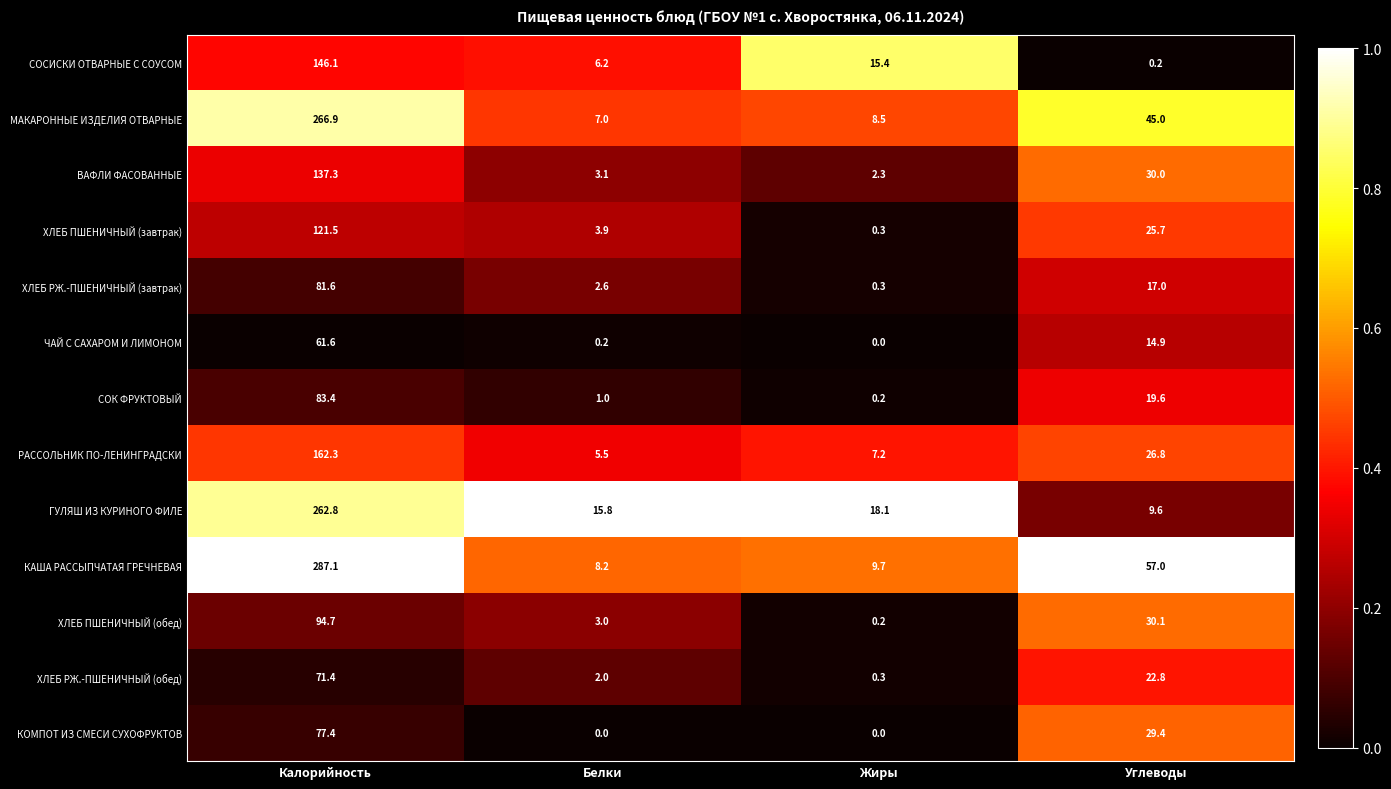

What is the difference between the maximum and minimum values in the СОСИСКИ ОТВАРНЫЕ С СОУСОМ series?

145.9